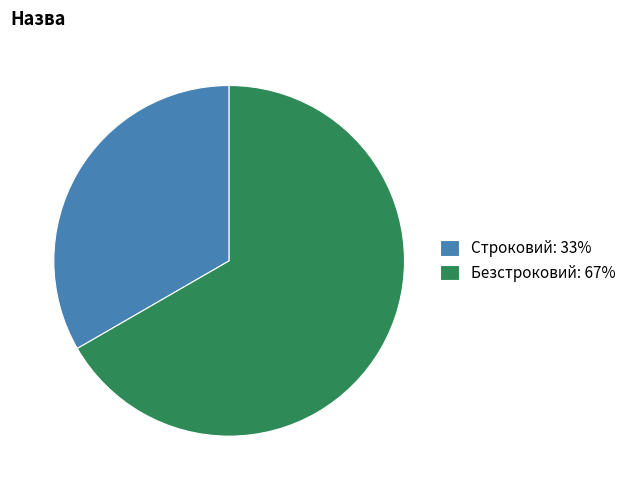

Is it true that Строковий is 20% of the pie?

False